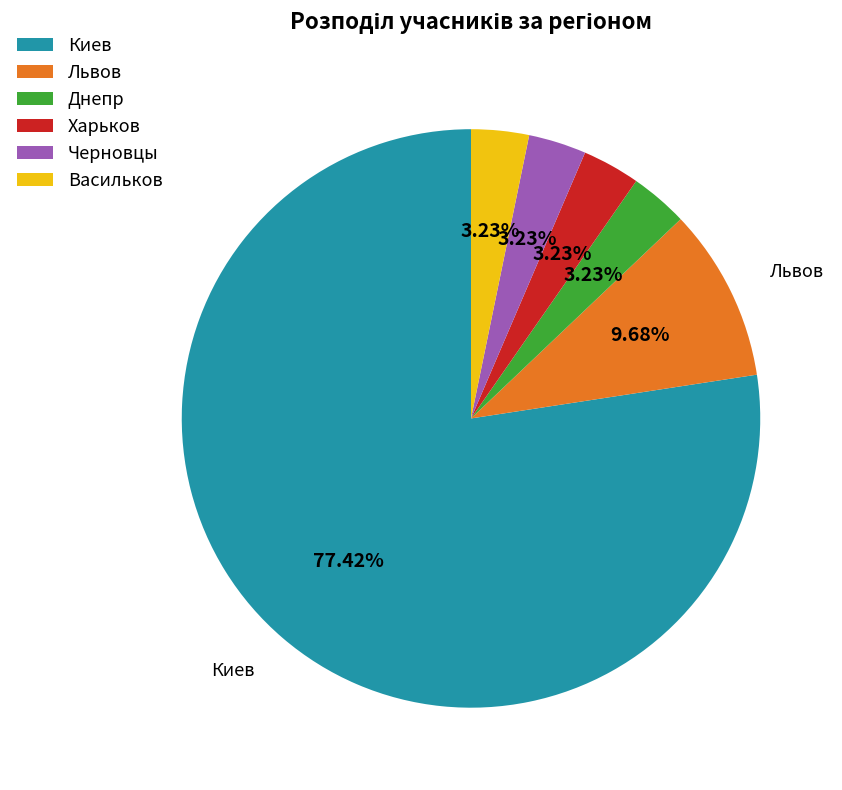

Is it true that Киев is 83% of the pie?

False